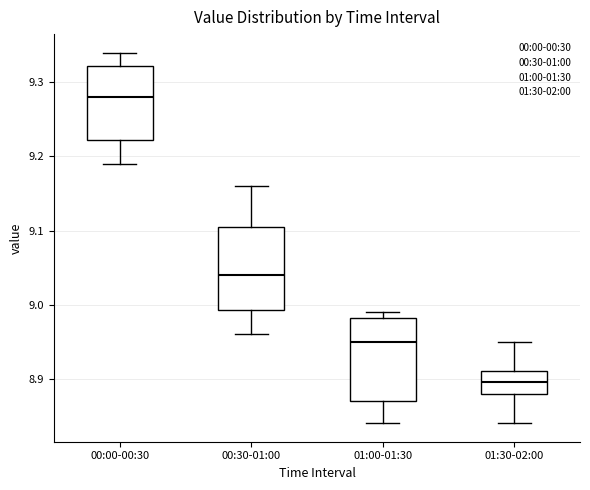

Reading left to right, transcribe this box plot: for each box, give where its median line is, the range the box spans, and where its two whiskers end, as read against the y-axis. The values are not printed on the chart, so give them approximately, as read against the axis.

00:00-00:30: median 9.28, box 9.22 to 9.32, whiskers 9.19 to 9.34
00:30-01:00: median 9.04, box 8.99 to 9.11, whiskers 8.96 to 9.16
01:00-01:30: median 8.95, box 8.87 to 8.98, whiskers 8.84 to 8.99
01:30-02:00: median 8.90, box 8.88 to 8.91, whiskers 8.84 to 8.95